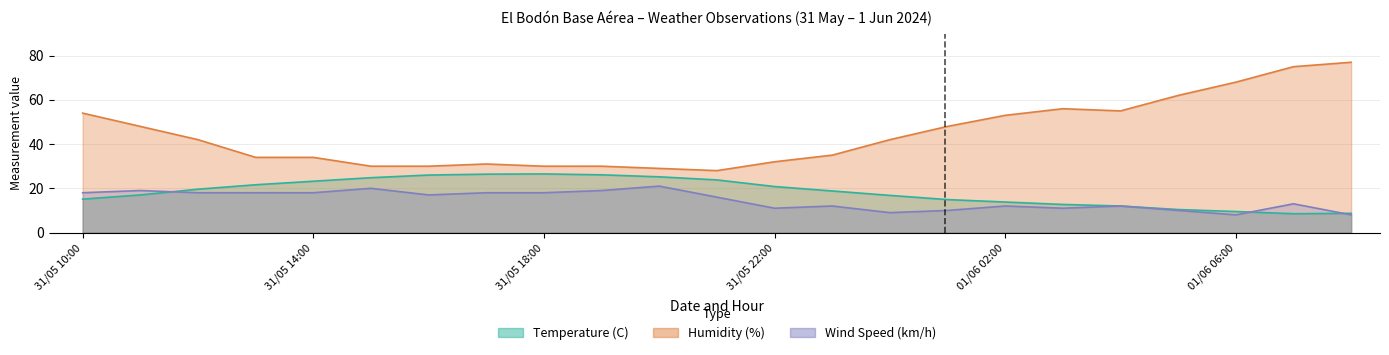

Does the chart have visible grid lines?

Yes